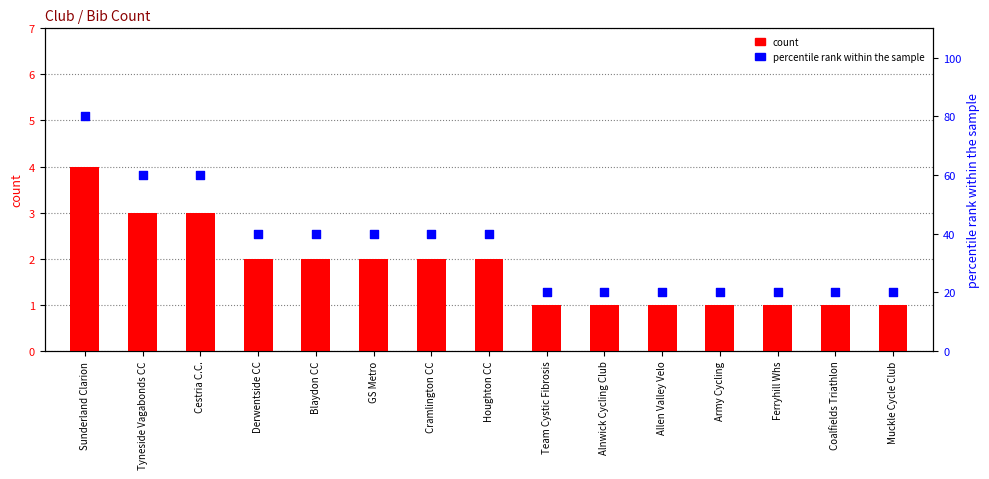

At which category is the sum across all series the highest?

Sunderland Clarion